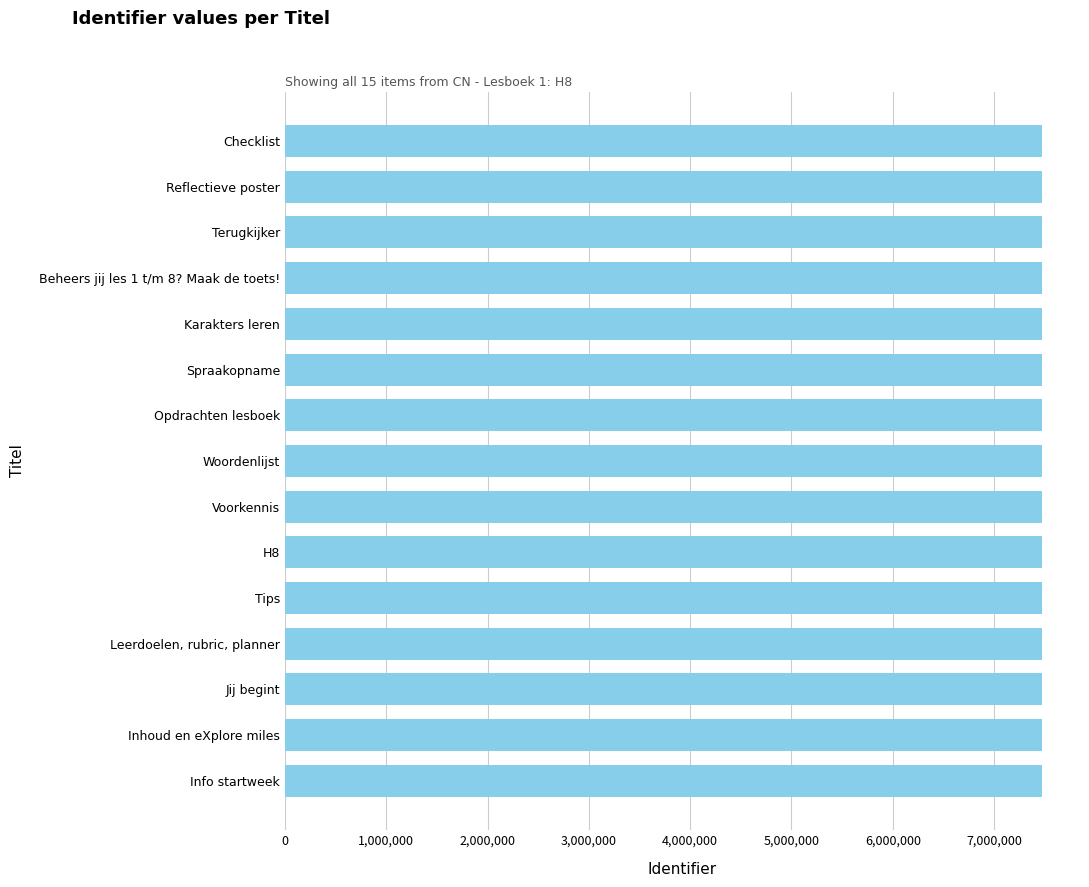

List the labels in order of value, largest first.

Checklist, Reflectieve poster, Terugkijker, Beheers jij les 1 t/m 8? Maak de toets!, Karakters leren, Spraakopname, Opdrachten lesboek, Woordenlijst, Voorkennis, H8, Tips, Leerdoelen, rubric, planner, Jij begint, Inhoud en eXplore miles, Info startweek